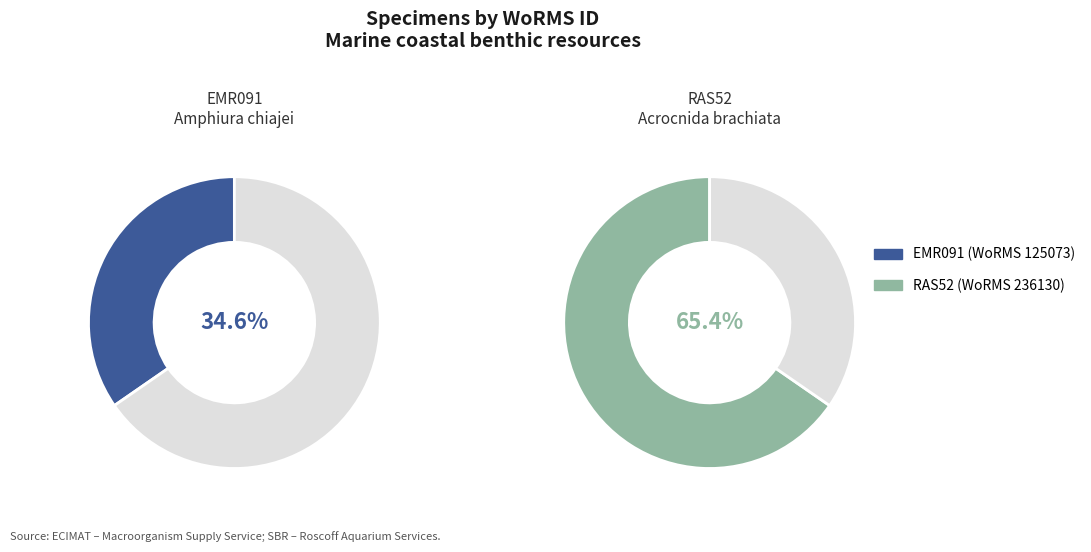

True or false: RAS52 accounts for 58% of the total.

False